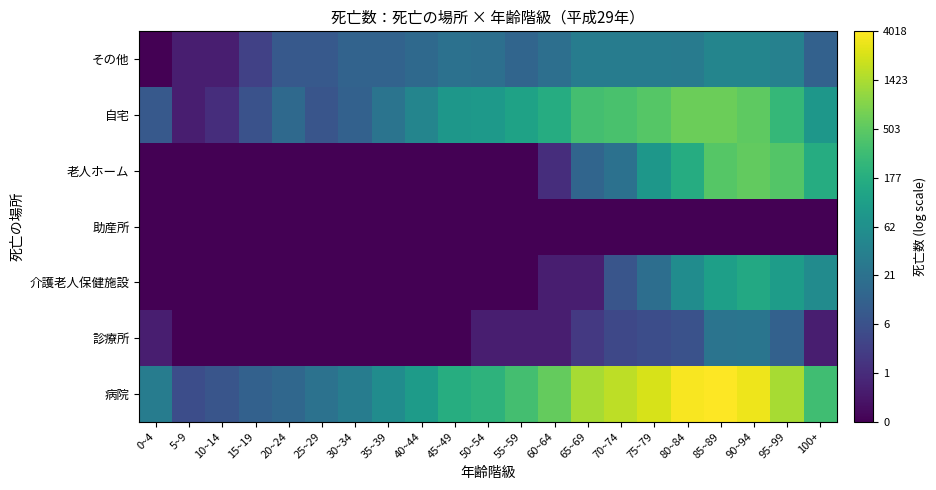

Between 0~4 and 45~49, which is larger?

45~49